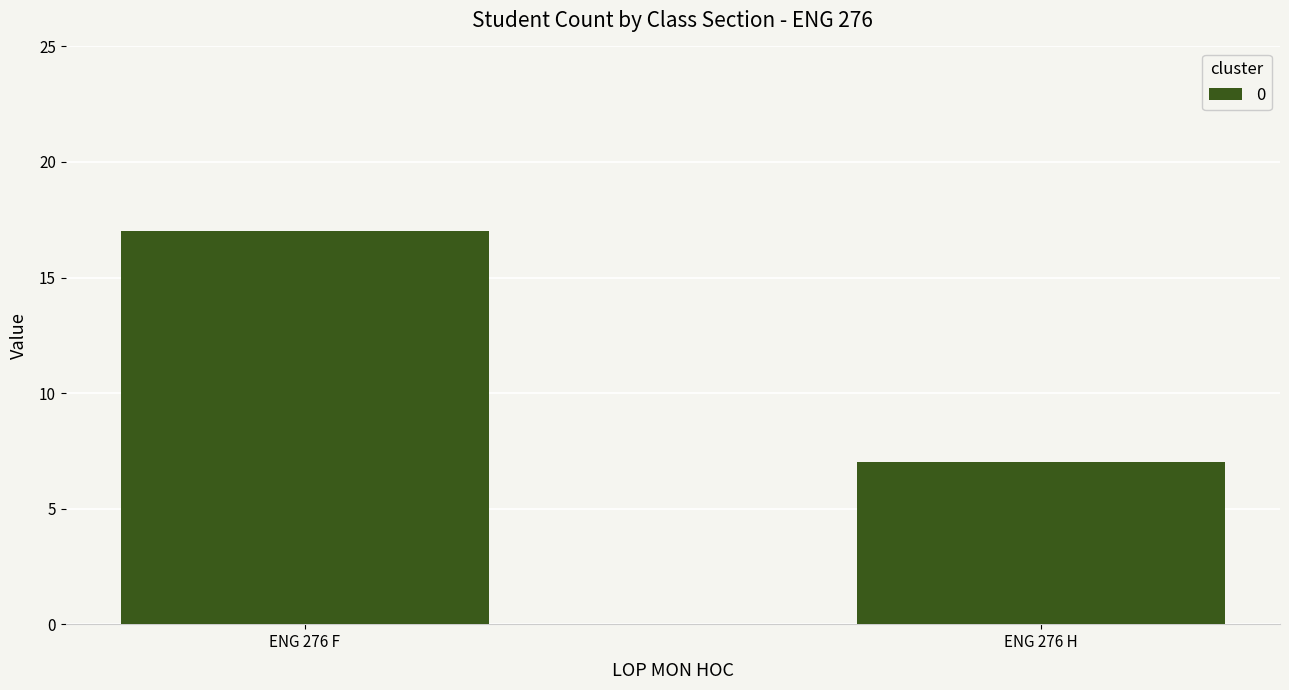

What is the value of the 1st bar from the left?

17